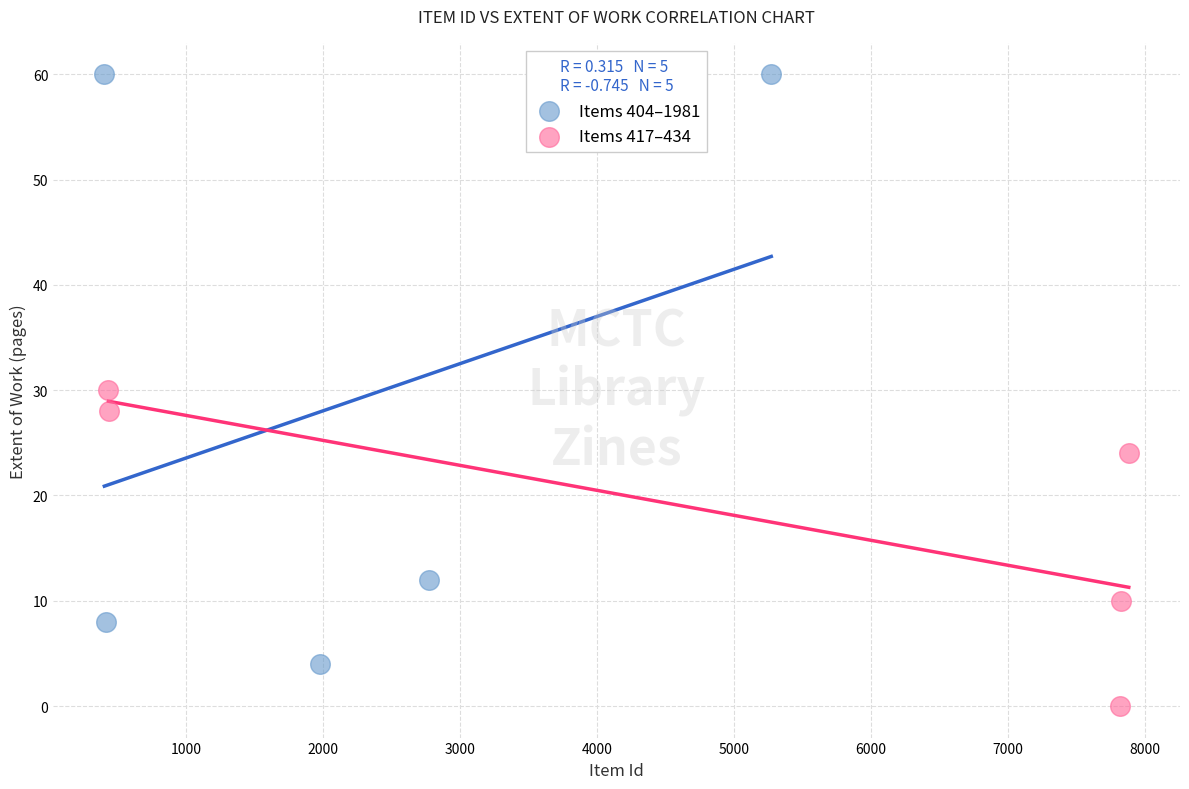

Which series has the widest spread of Y values?

Items 404–1981